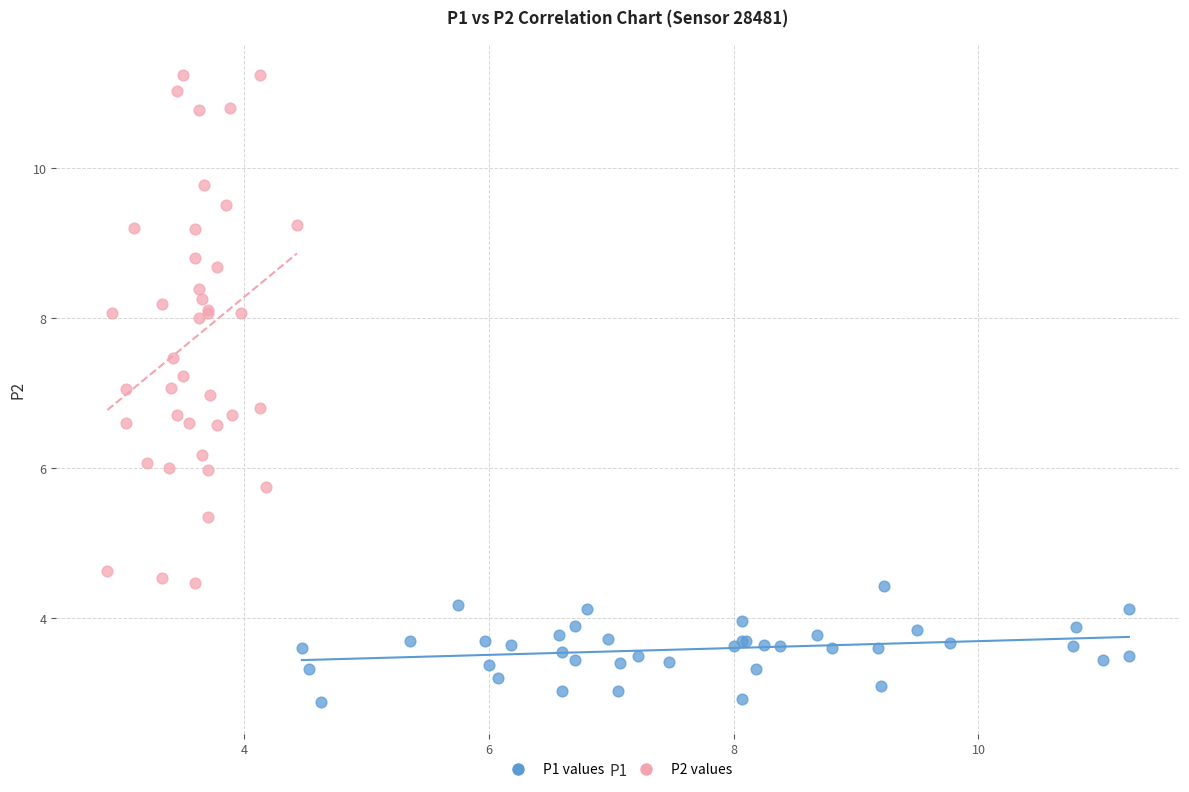

Which series has the widest spread of Y values?

P2 values